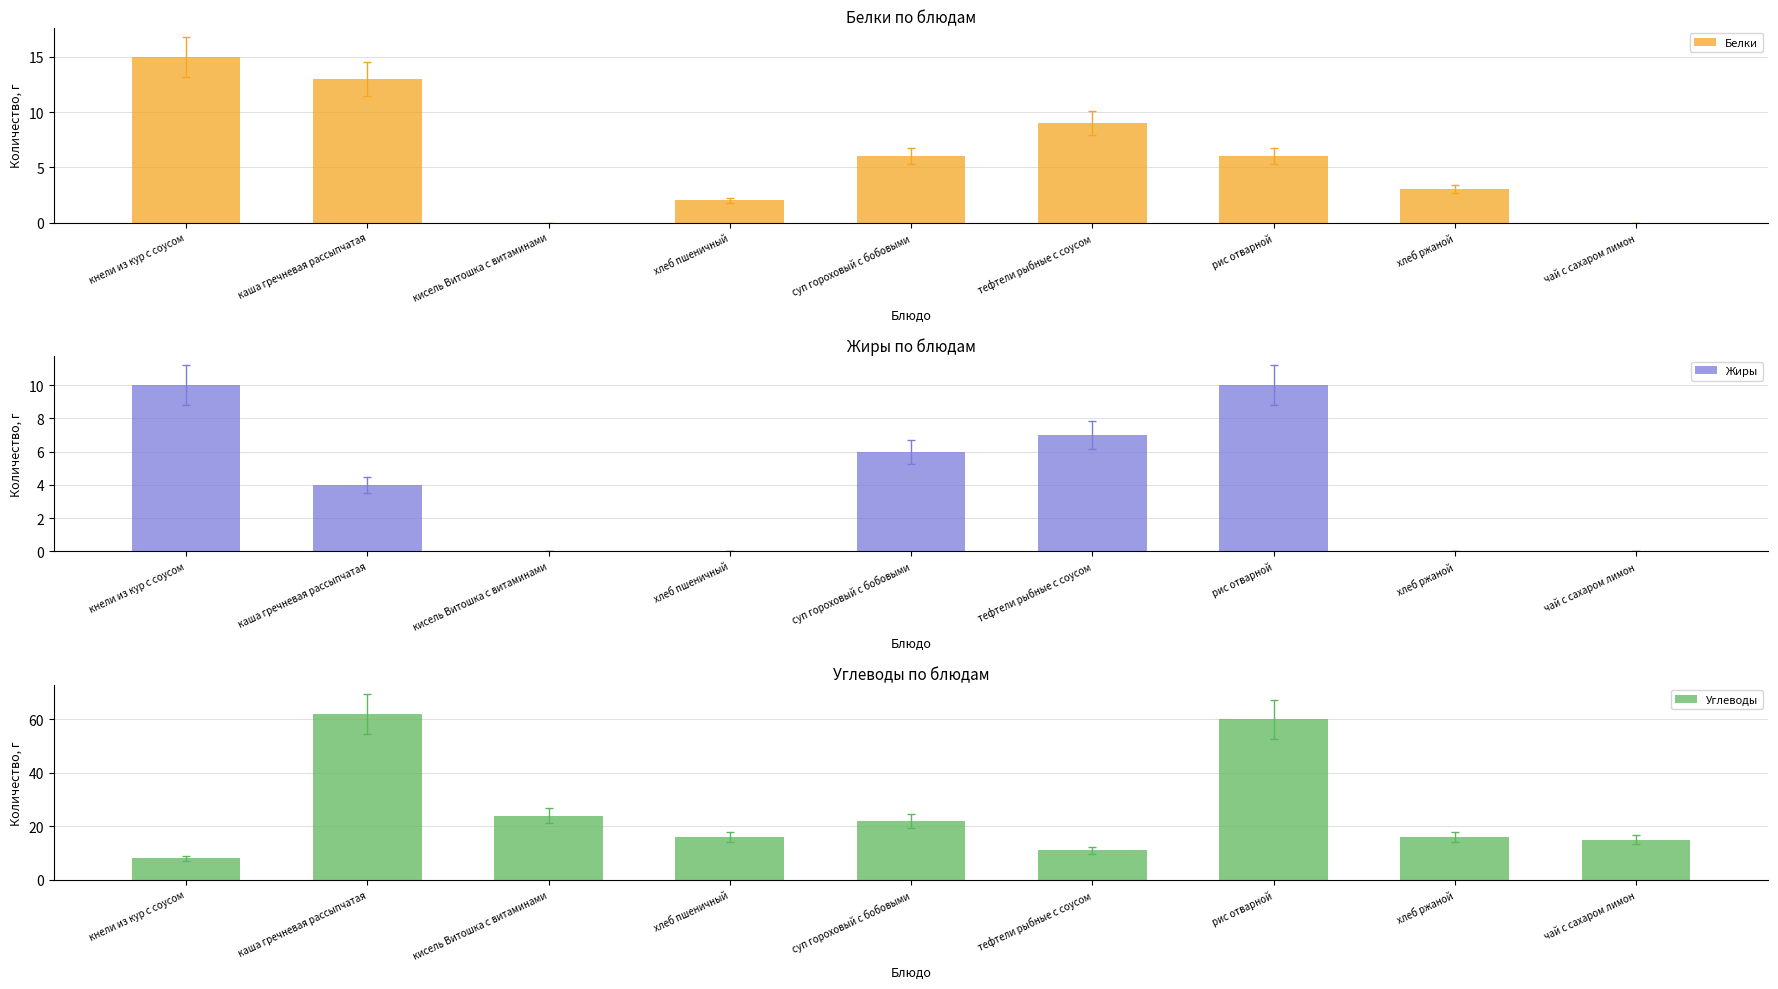

The Углеводы series shows 15 at кисель Витошка с витаминами. True or false?

False